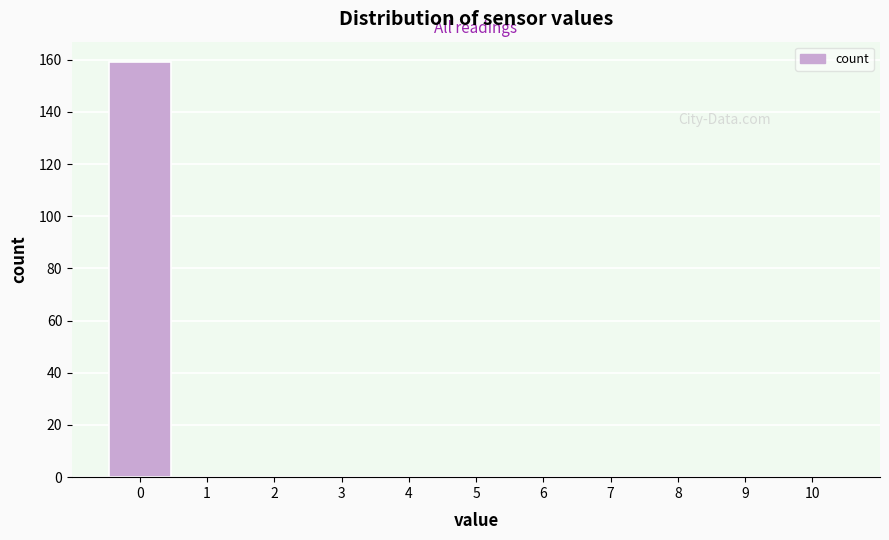

Which range on the x-axis has the tallest bar?

-0.5 to 0.5